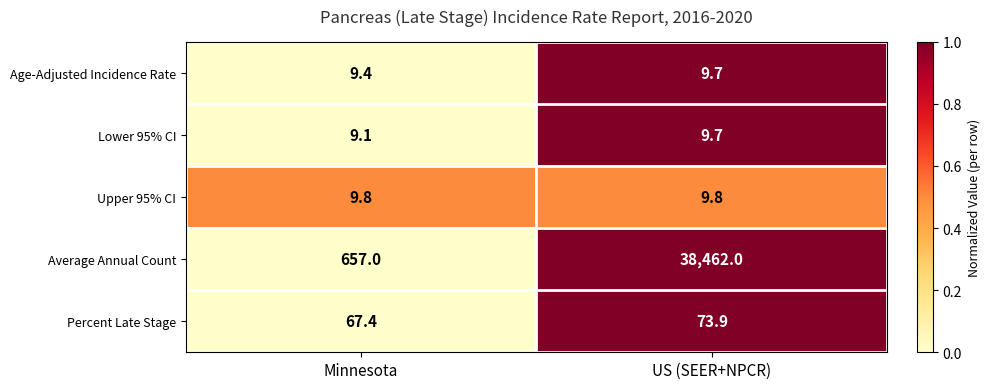

Reading left to right, extract all data points from this chart.

Age-Adjusted Incidence Rate: Minnesota=9.4	US (SEER+NPCR)=9.7
Lower 95% CI: Minnesota=9.1	US (SEER+NPCR)=9.7
Upper 95% CI: Minnesota=9.8	US (SEER+NPCR)=9.8
Average Annual Count: Minnesota=657.0	US (SEER+NPCR)=38462.0
Percent Late Stage: Minnesota=67.4	US (SEER+NPCR)=73.9